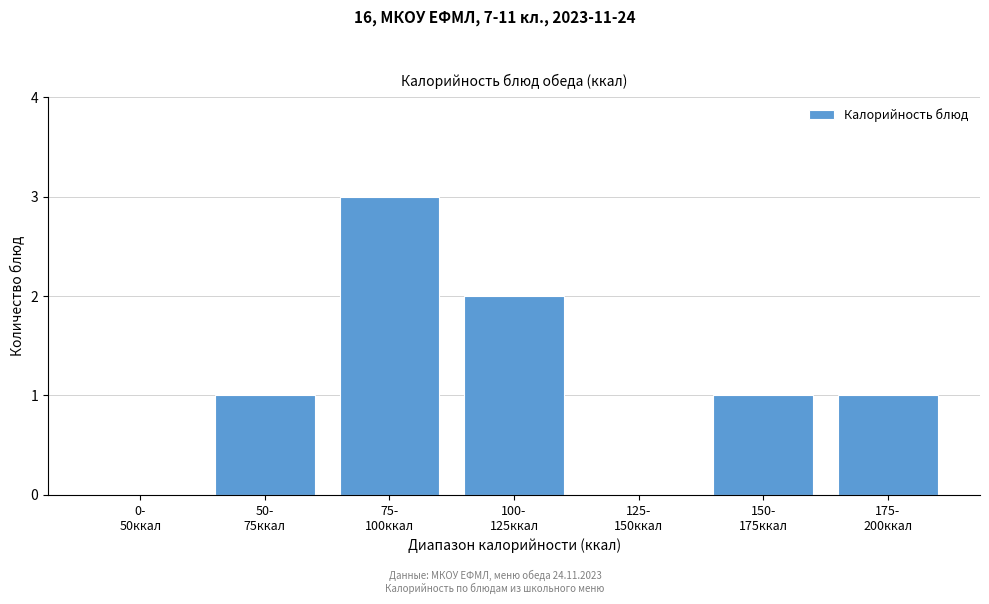

What is the sum of all values?

8